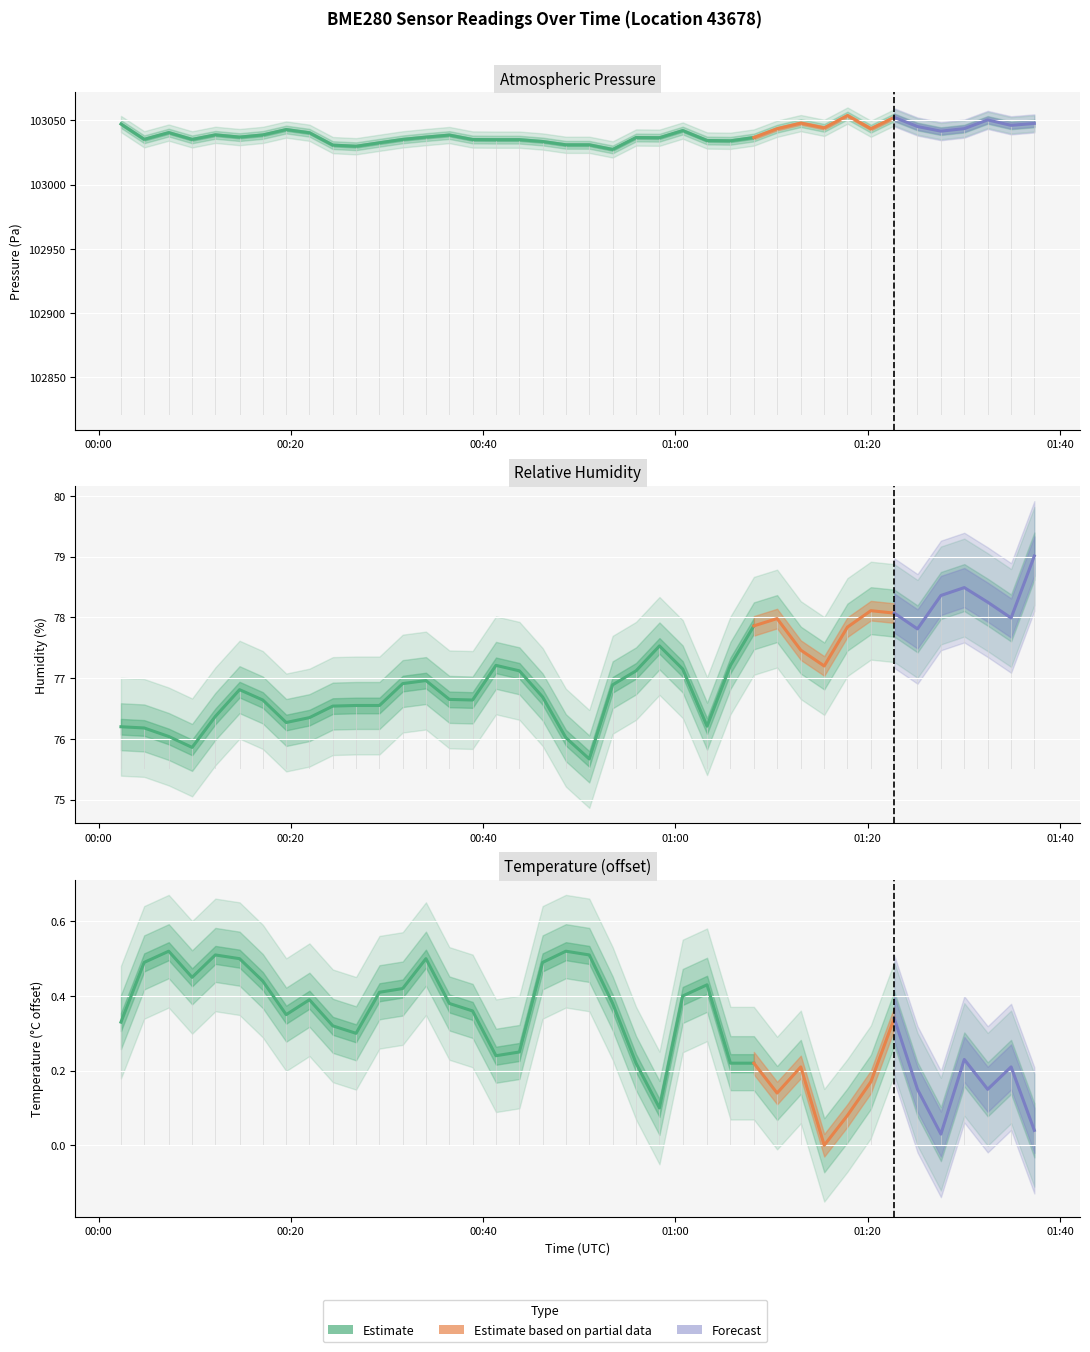

True or false: humidity and temperature intersect in this chart.

False